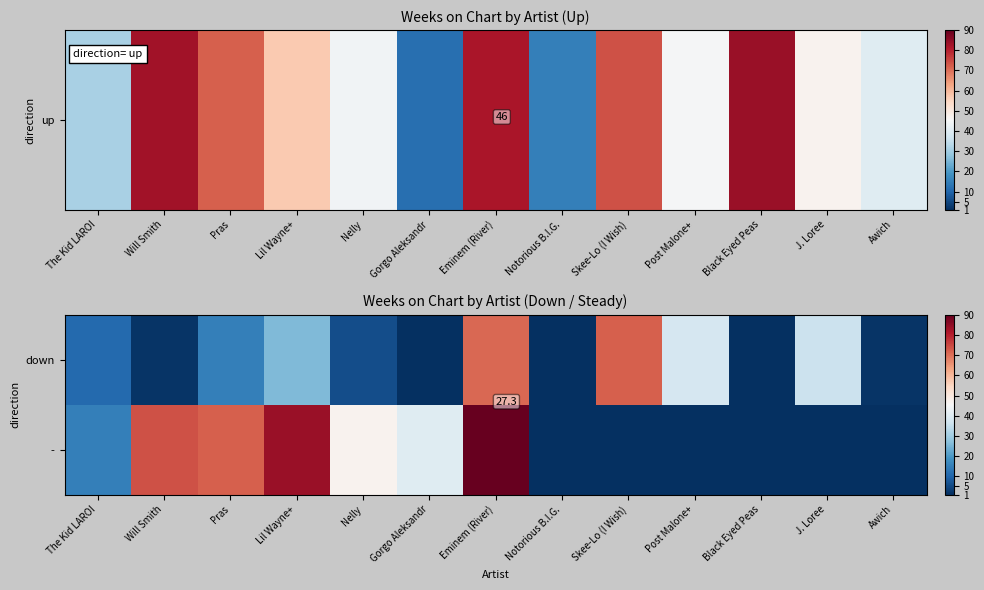

What is the average value of the down series?

22